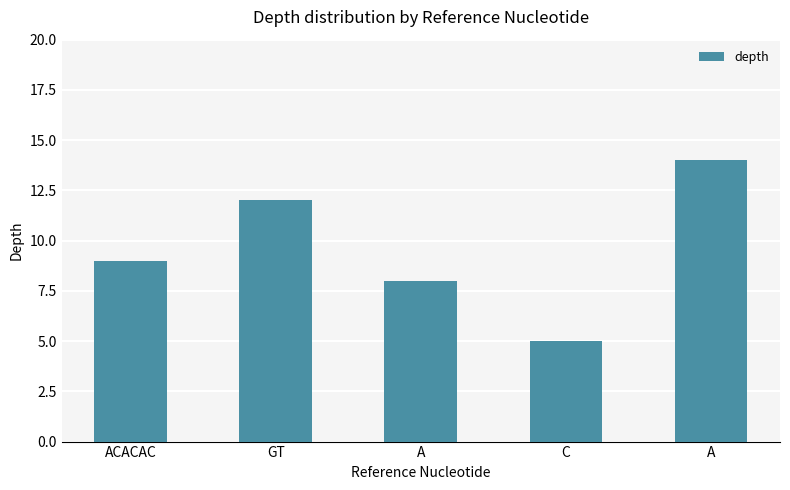

True or false: the data shows 14 at A.

True